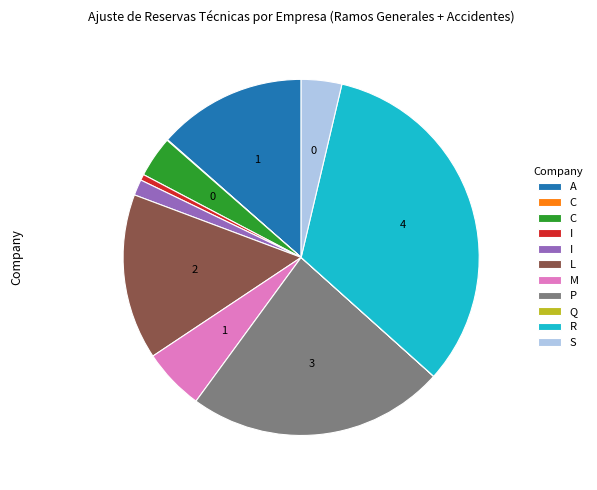

Is there any slice that represents more than half of the pie?

No